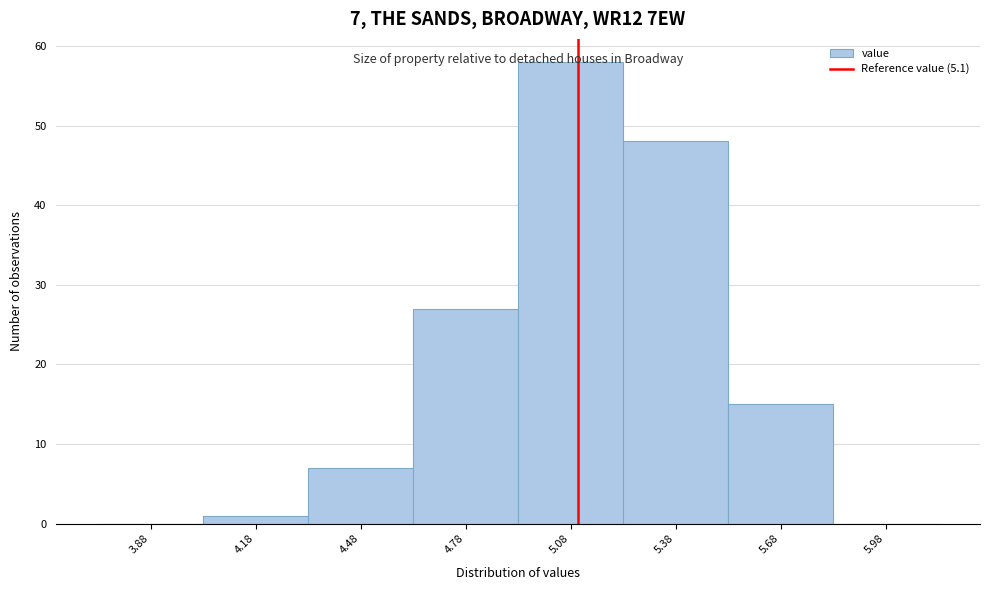

Which range on the x-axis has the tallest bar?

4.93 to 5.23